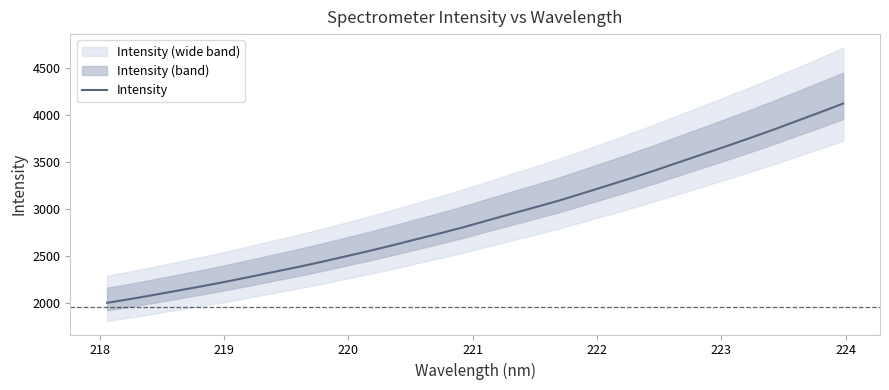

What is the maximum value for Intensity?

4119.3